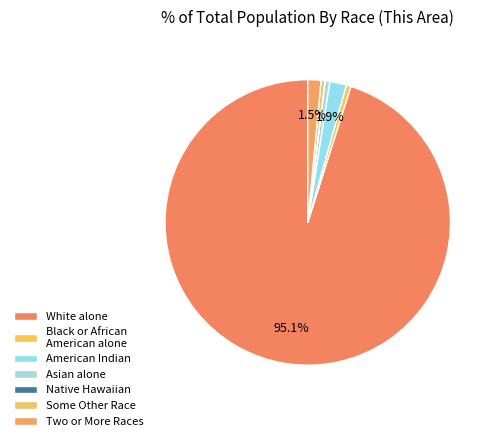

Which category accounts for the majority?

White alone